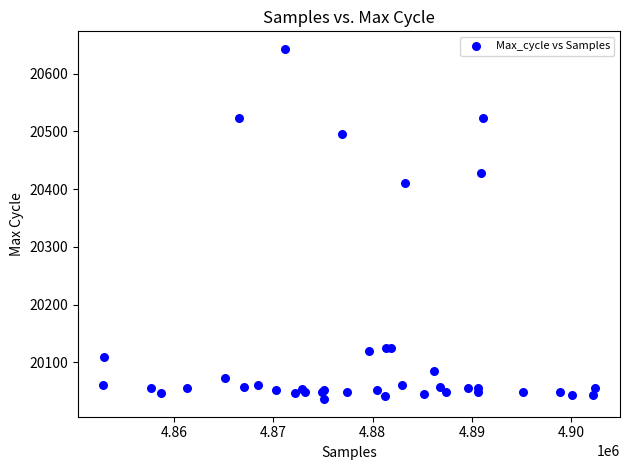

What Y value in the scatter plot is closest to 20339?

20411